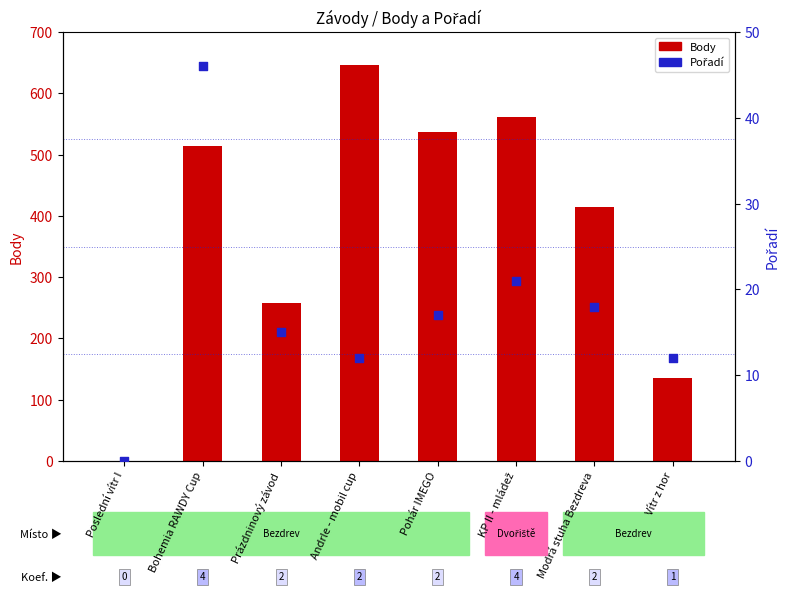

What is the total value across all series at Andrle - mobil cup?

658